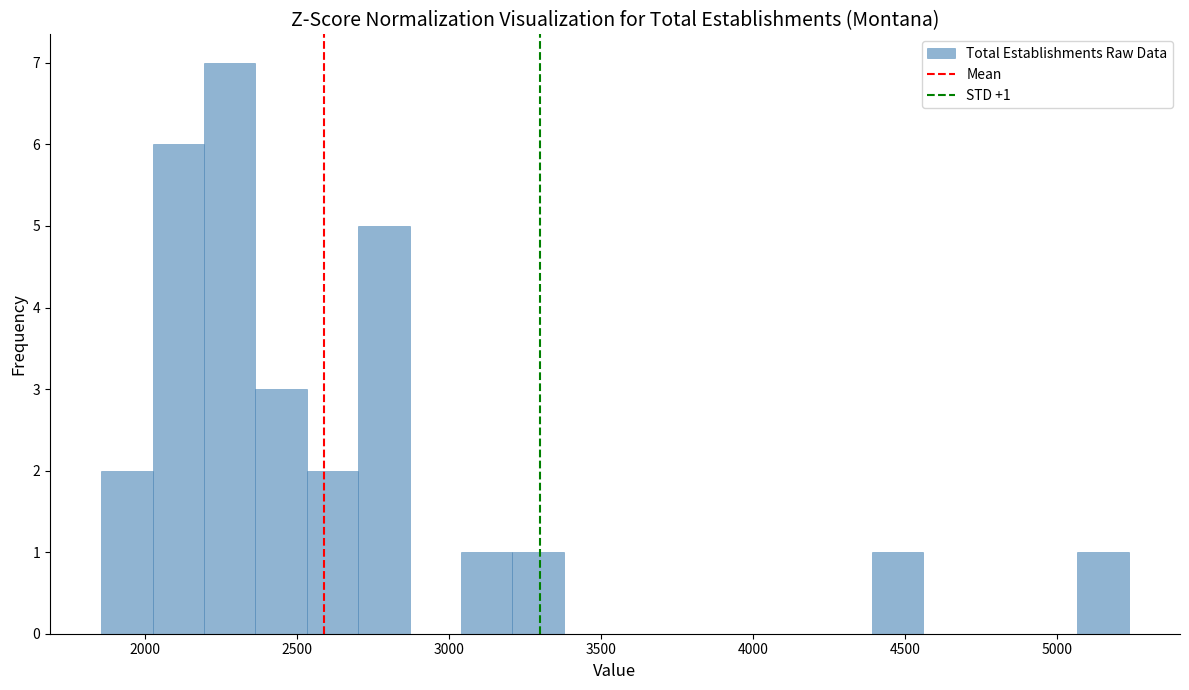

Read against the x-axis, roughly where is the centre of the tallest bar?

2300